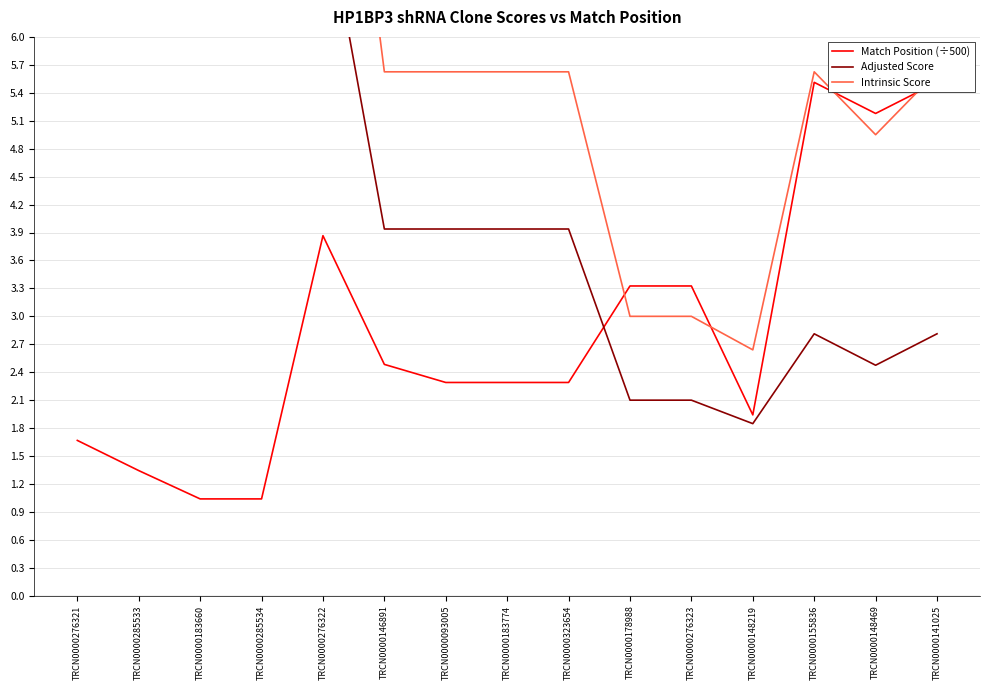

Reading left to right, extract all data points from this chart.

Match Position (÷500): TRCN0000276321=1.7	TRCN0000285533=1.3	TRCN0000183660=1.0	TRCN0000285534=1.0	TRCN0000276322=3.9	TRCN0000146891=2.5	TRCN0000093005=2.3	TRCN0000183774=2.3	TRCN0000323654=2.3	TRCN0000178988=3.3	TRCN0000276323=3.3	TRCN0000148219=1.9	TRCN0000155836=5.5	TRCN0000148469=5.2	TRCN0000141025=5.5
Adjusted Score: TRCN0000276321=15.1	TRCN0000285533=9.2	TRCN0000183660=7.6	TRCN0000285534=7.6	TRCN0000276322=7.6	TRCN0000146891=3.9	TRCN0000093005=3.9	TRCN0000183774=3.9	TRCN0000323654=3.9	TRCN0000178988=2.1	TRCN0000276323=2.1	TRCN0000148219=1.8	TRCN0000155836=2.8	TRCN0000148469=2.5	TRCN0000141025=2.8
Intrinsic Score: TRCN0000276321=10.8	TRCN0000285533=13.2	TRCN0000183660=10.8	TRCN0000285534=10.8	TRCN0000276322=10.8	TRCN0000146891=5.6	TRCN0000093005=5.6	TRCN0000183774=5.6	TRCN0000323654=5.6	TRCN0000178988=3.0	TRCN0000276323=3.0	TRCN0000148219=2.6	TRCN0000155836=5.6	TRCN0000148469=5.0	TRCN0000141025=5.6